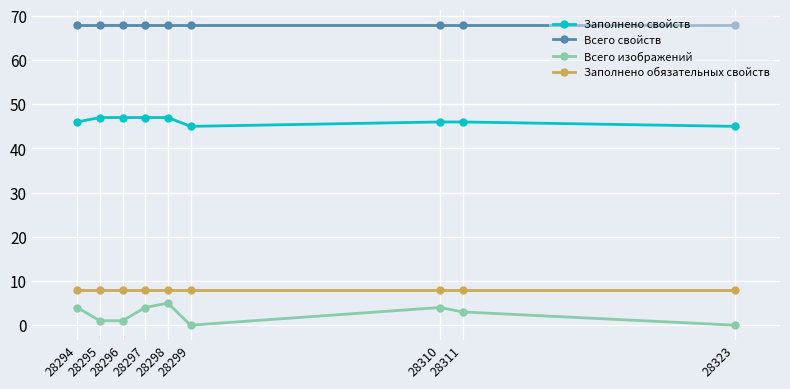

What is the spread (max minus min) of values at 28298?

63